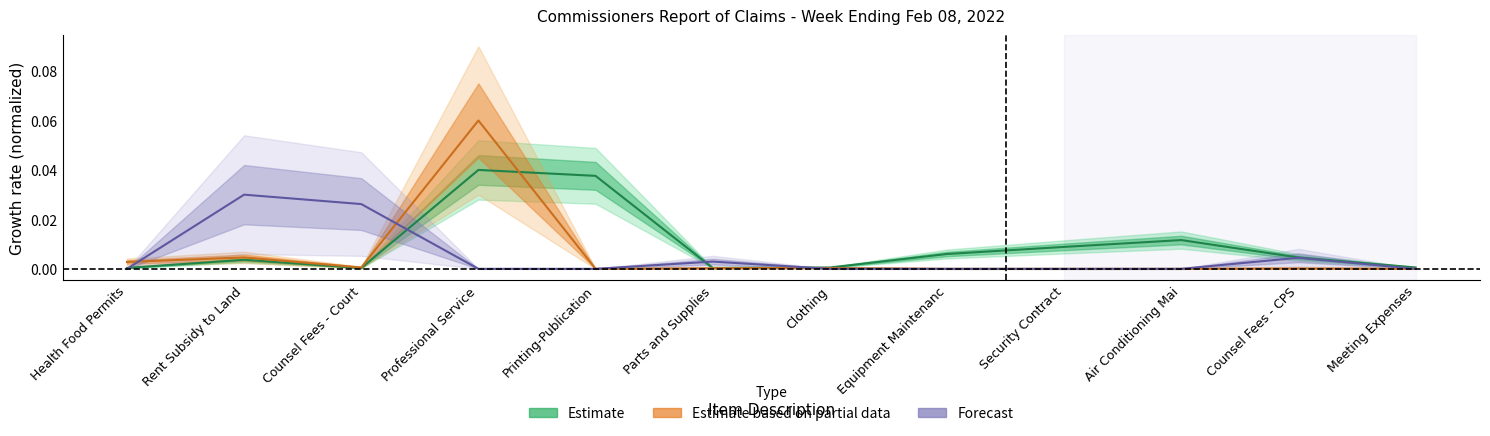

Count the number of categories in the chart.

12